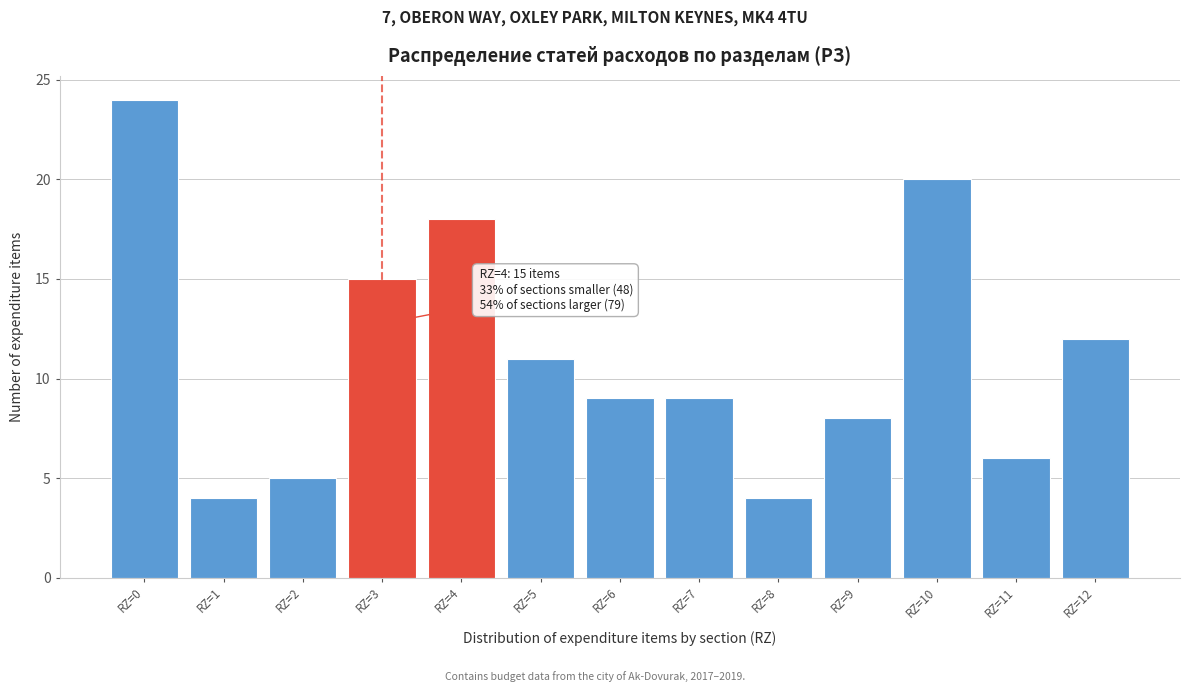

Reading right to left, transcribe all the data shown in this chart.

RZ=12=12	RZ=11=6	RZ=10=20	RZ=9=8	RZ=8=4	RZ=7=9	RZ=6=9	RZ=5=11	RZ=4=18	RZ=3=15	RZ=2=5	RZ=1=4	RZ=0=24